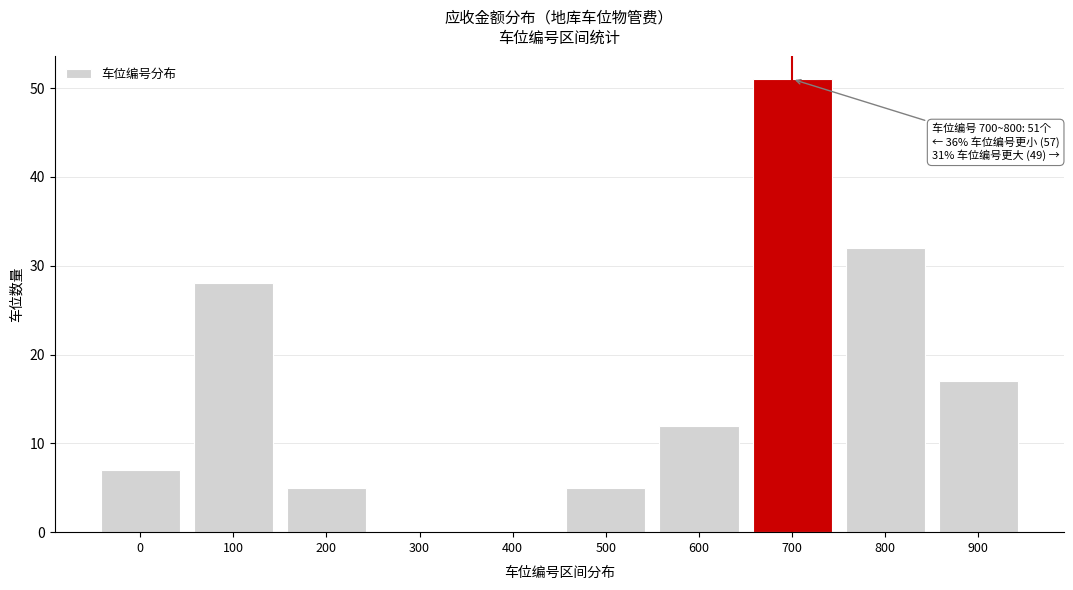

Reading left to right, what are all the values shown in this chart?

0=7	100=28	200=5	300=0	400=0	500=5	600=12	700=51	800=32	900=17